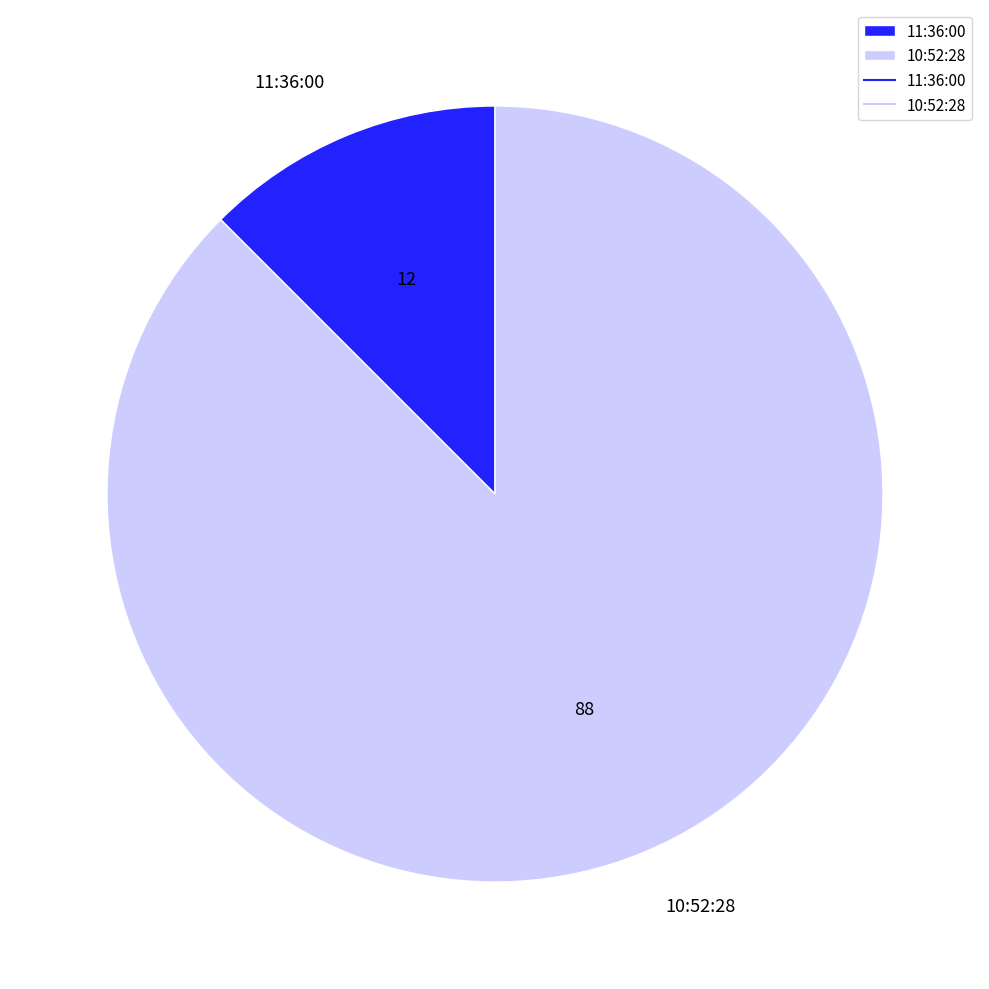

Which category has the biggest portion of the pie?

10:52:28